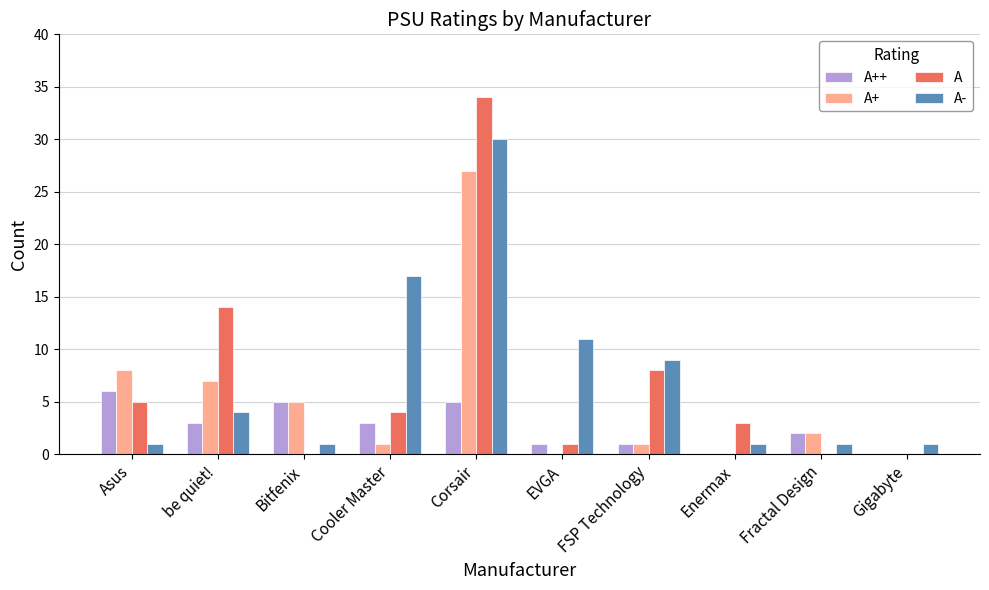

True or false: A- has a value of 16 at FSP Technology.

False